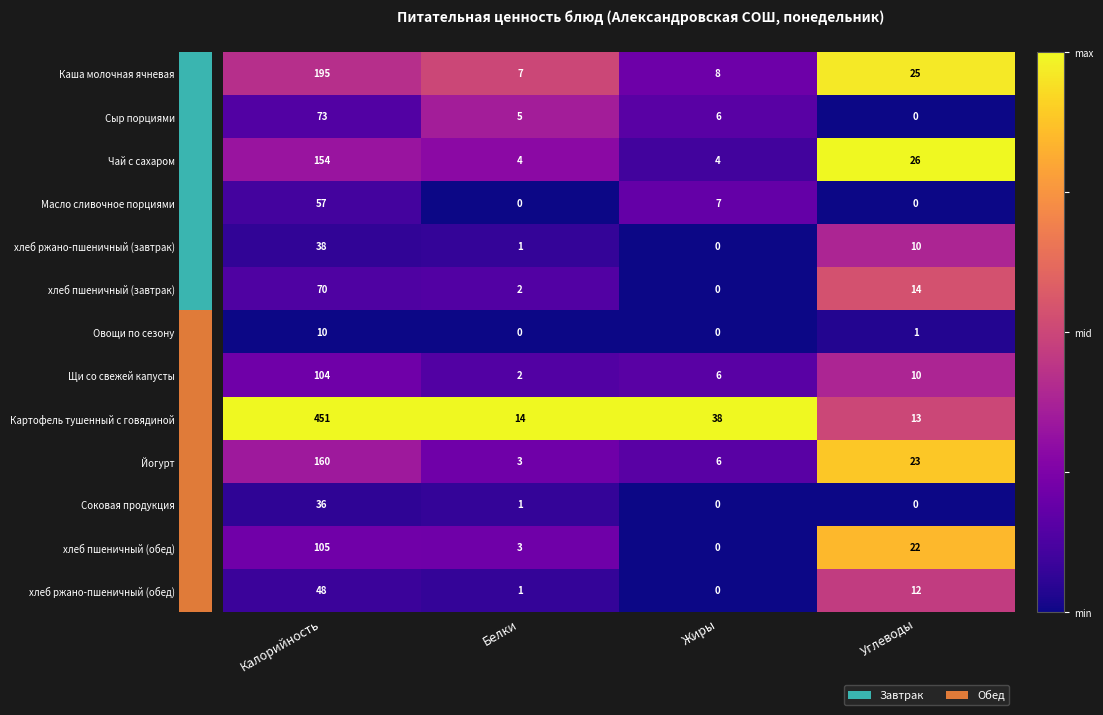

What is the spread (max minus min) of values at Жиры?

38